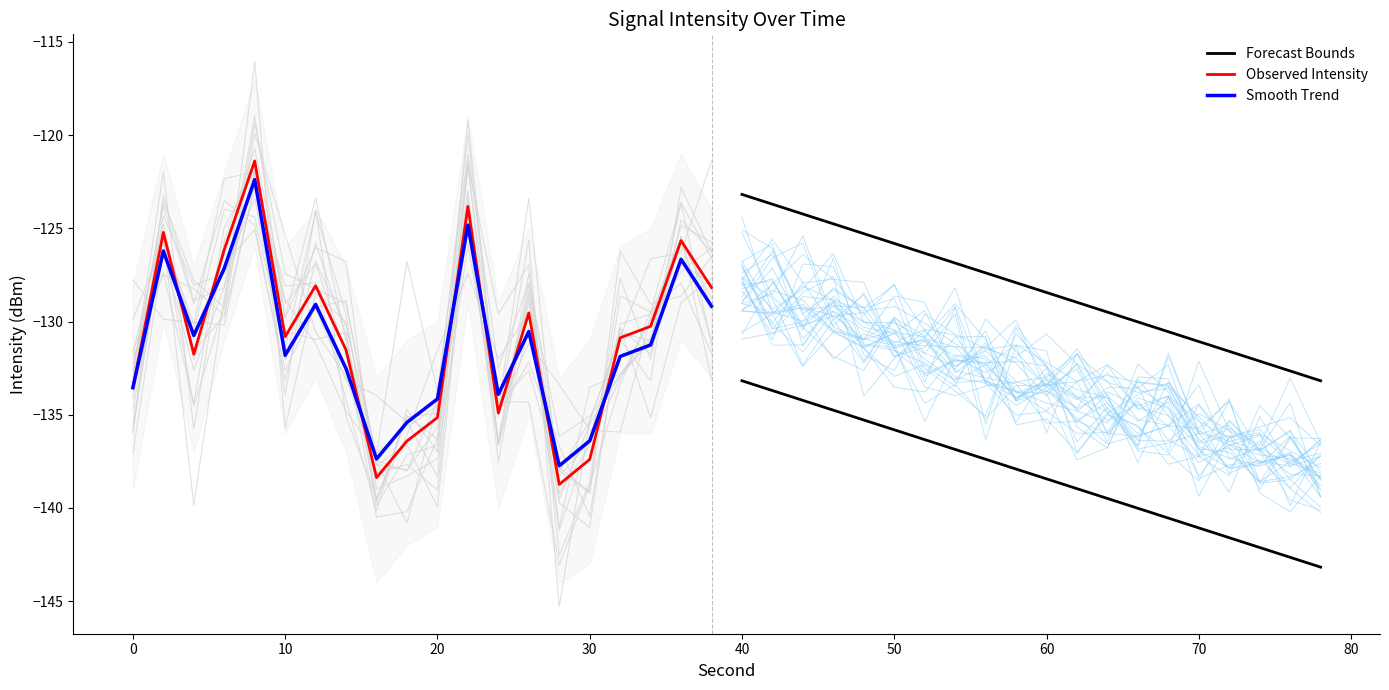

Is it true that Observed Intensity equals -137.4 at 30?

True